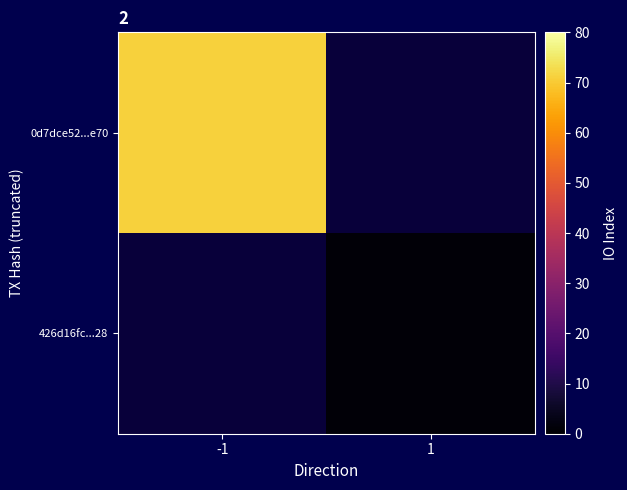

Which category has the lowest value across all series?

1